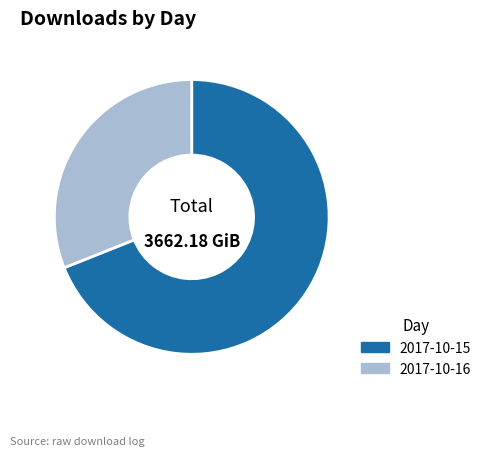

Combined, do 2017-10-16 and 2017-10-15 account for over 50%?

Yes